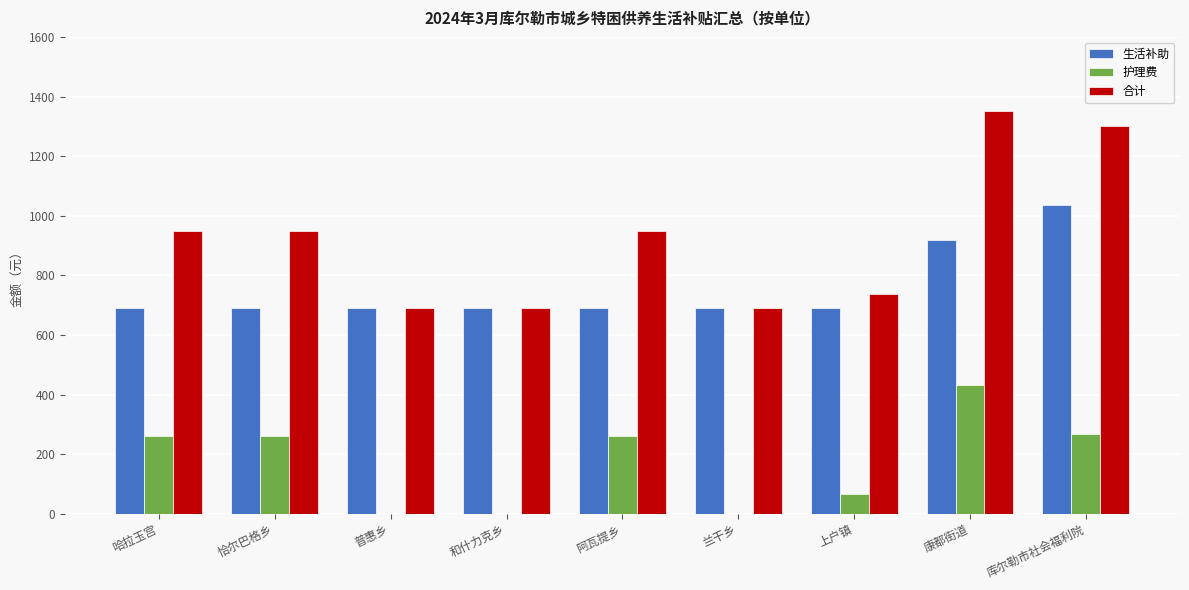

True or false: 合计 has a value of 1302 at 库尔勒市社会福利院.

True